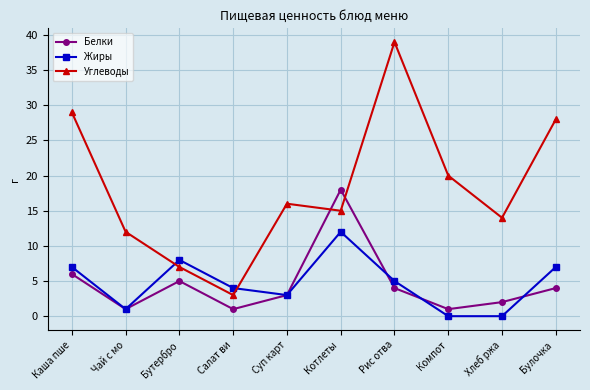

What is the sum of all Жиры values?

47